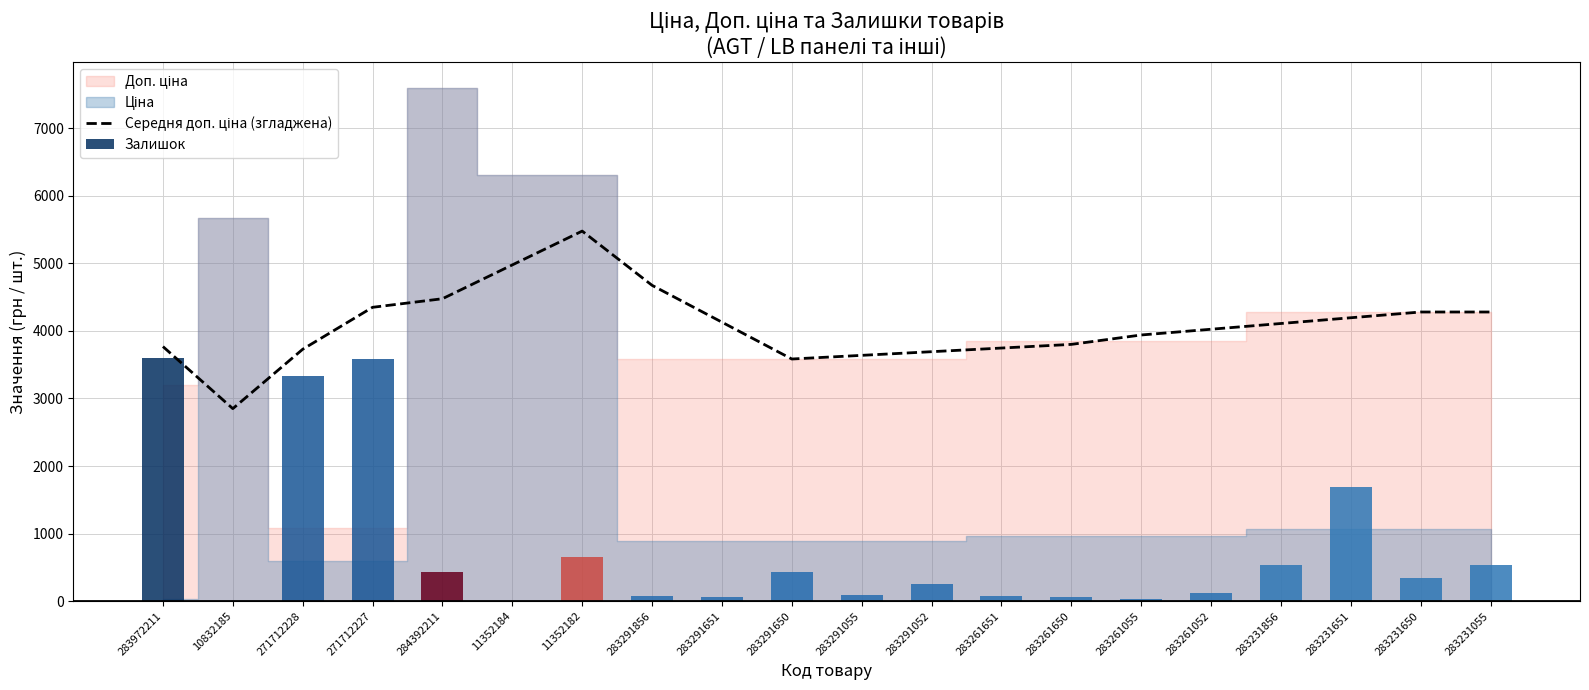

Is it true that the value at 11352182 is 8459.0?

False